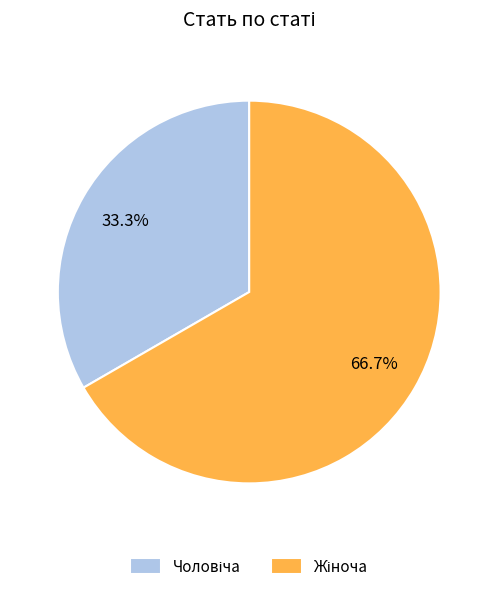

Is there a majority slice in this chart?

Yes